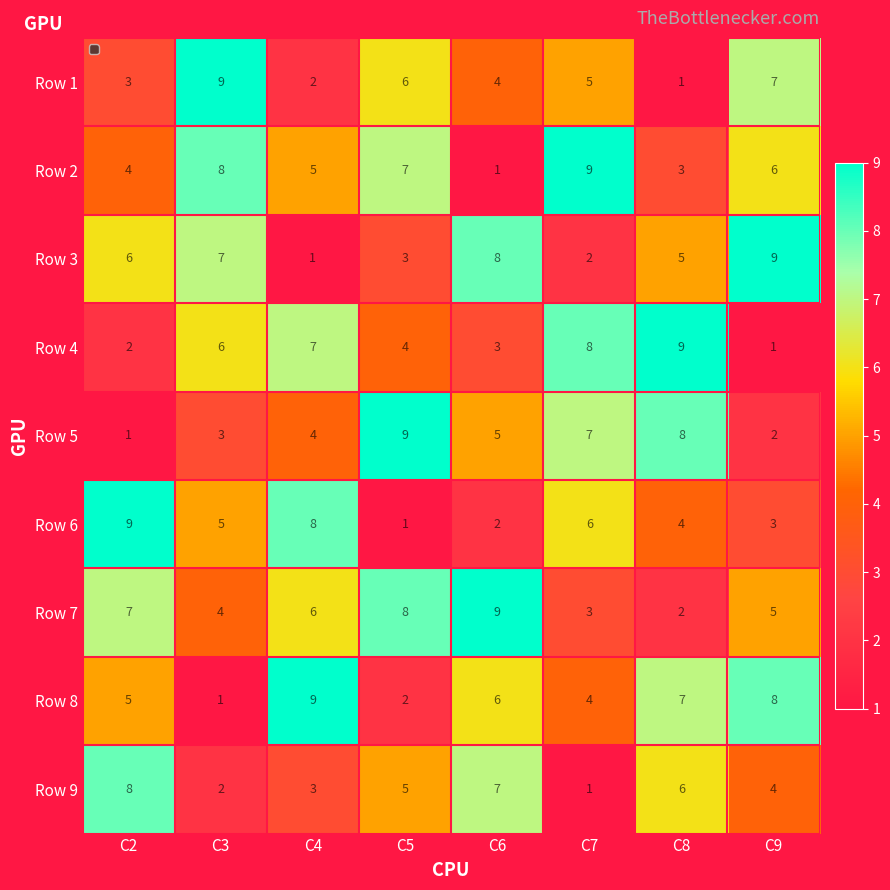

The value of Row 1 at C9 is 4. True or false?

False